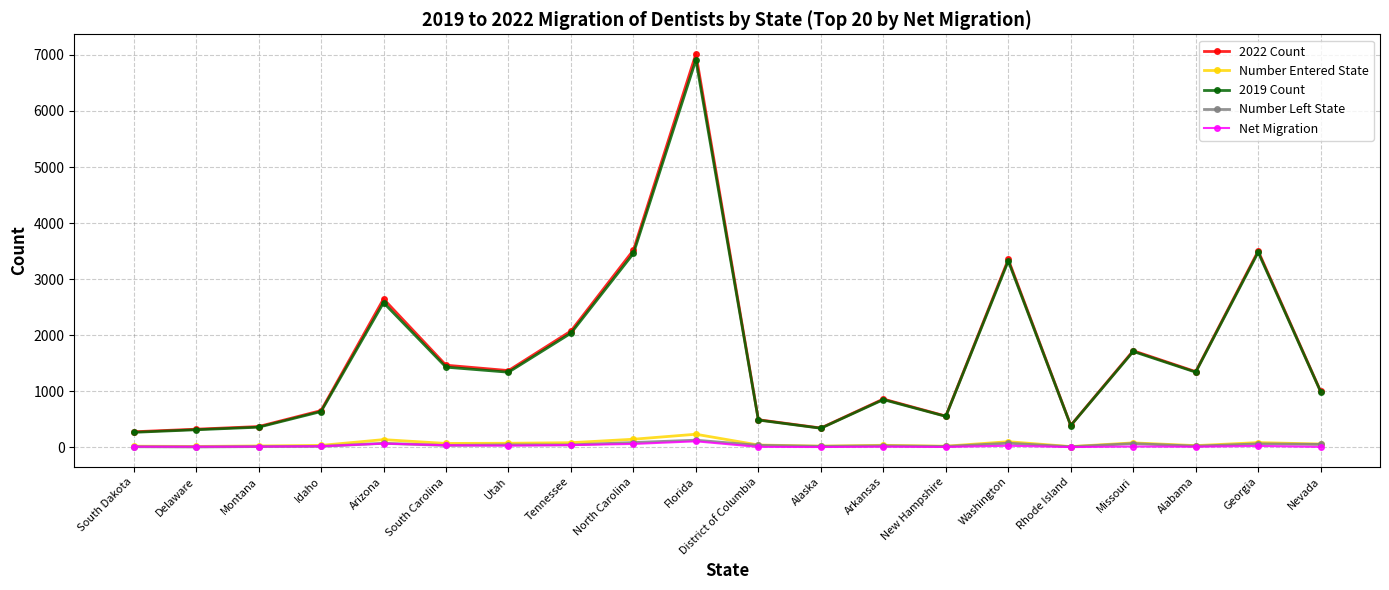

What is the total value across all series at Washington?

6873